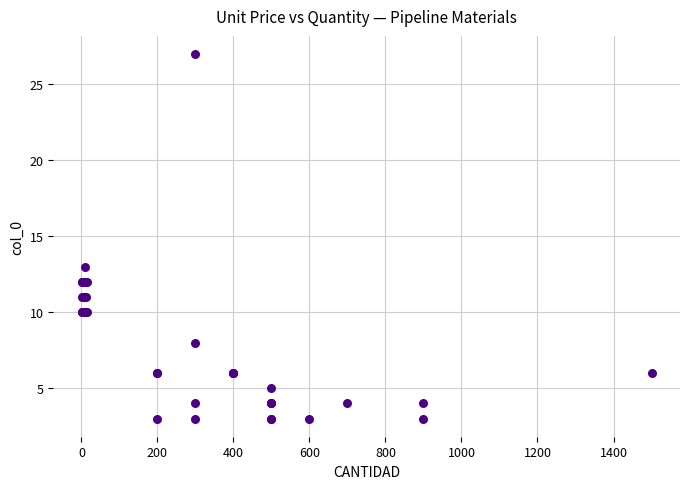

What Y value in the scatter plot is closest to 15?

13